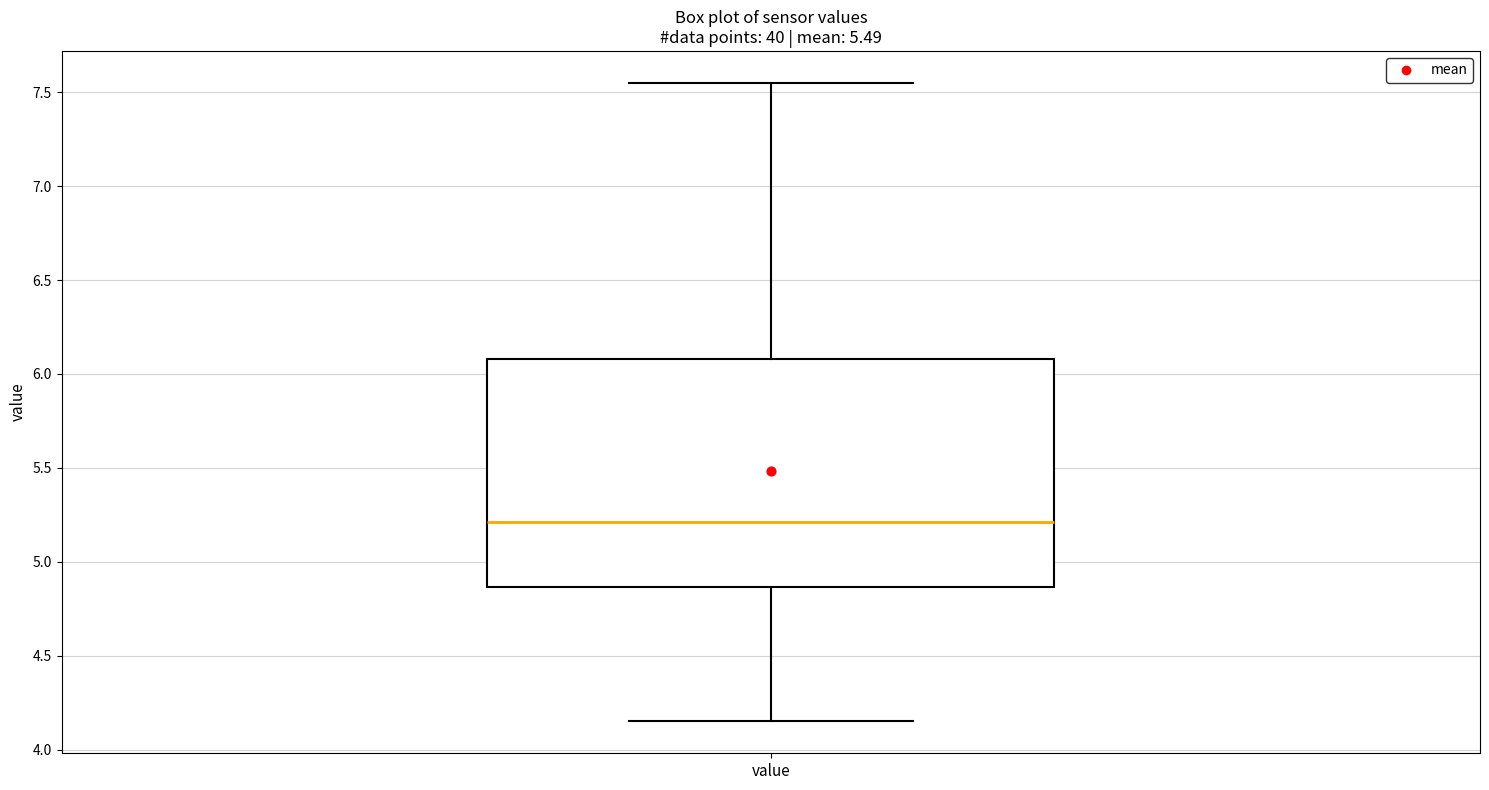

Transcribe this box plot: give where the median line is, the range the box spans, and where the two whiskers end, as read against the y-axis. The values are not printed on the chart, so give them approximately, as read against the axis.

median 5.20, box 4.85 to 6.10, whiskers 4.15 to 7.55